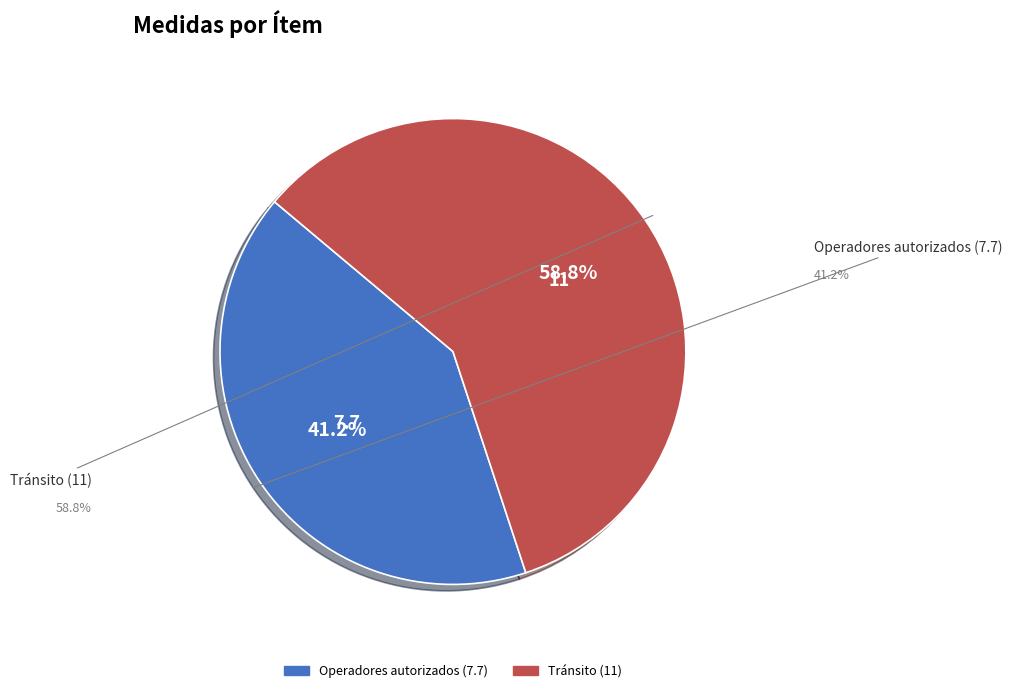

True or false: Operadores autorizados (7.7) accounts for 41% of the total.

True